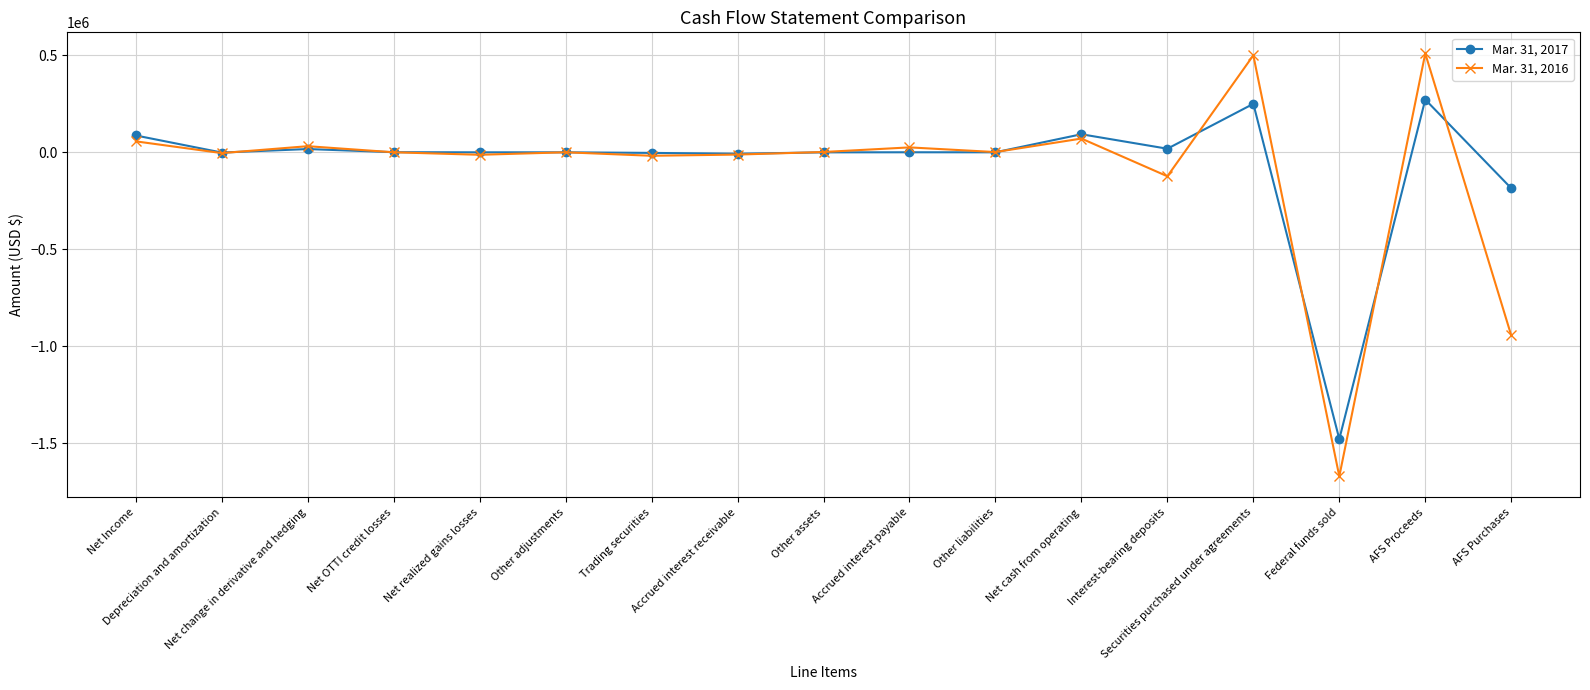

What are all the series names shown in the legend?

Mar. 31, 2017, Mar. 31, 2016